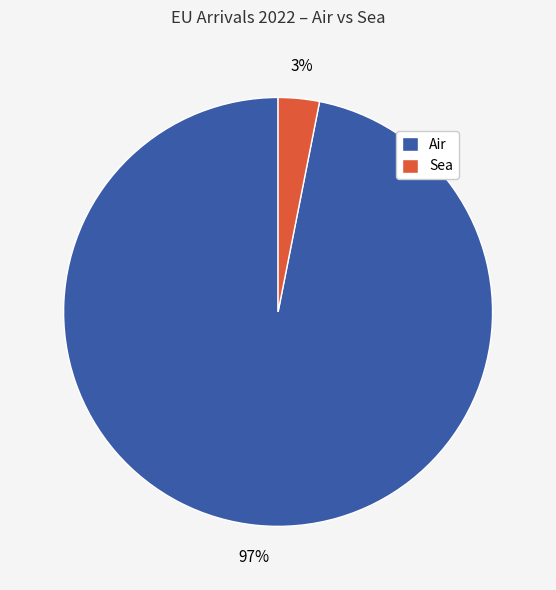

What is the largest slice in the pie chart?

Air